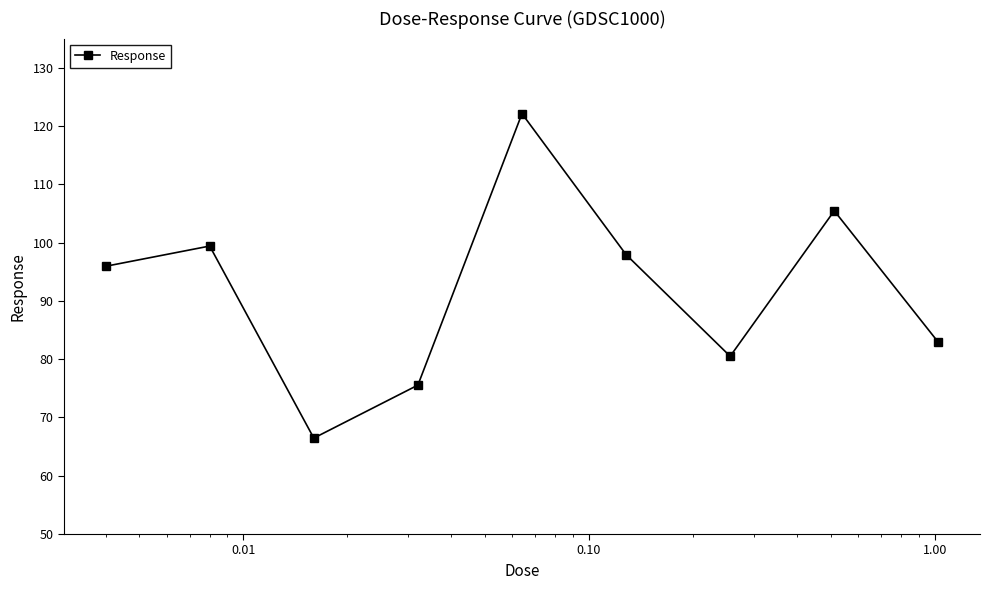

What is the smallest value displayed?

66.5